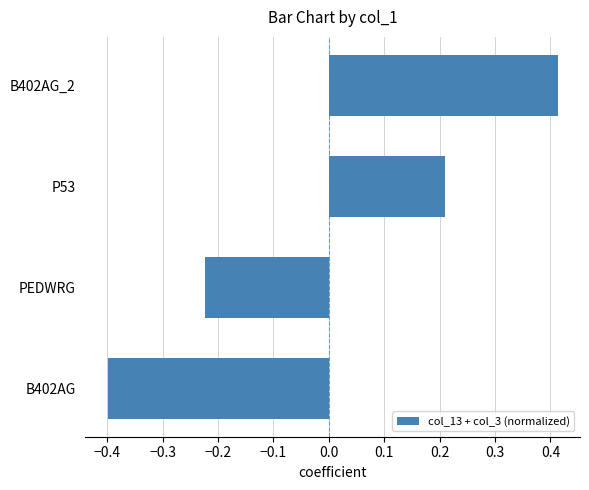

Is it true that the value at PEDWRG is -0.3?

False